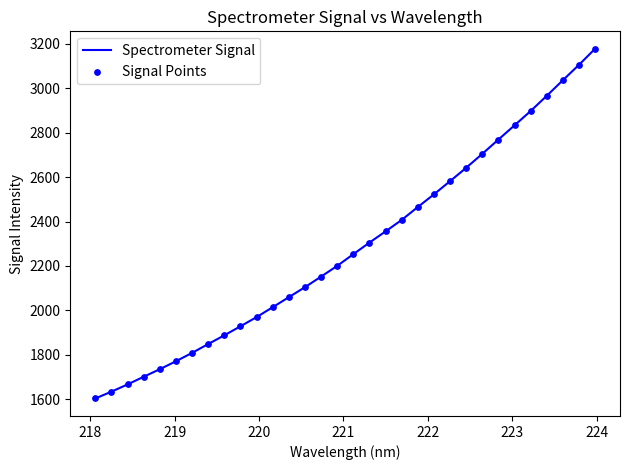

How many lines are shown in the chart?

1